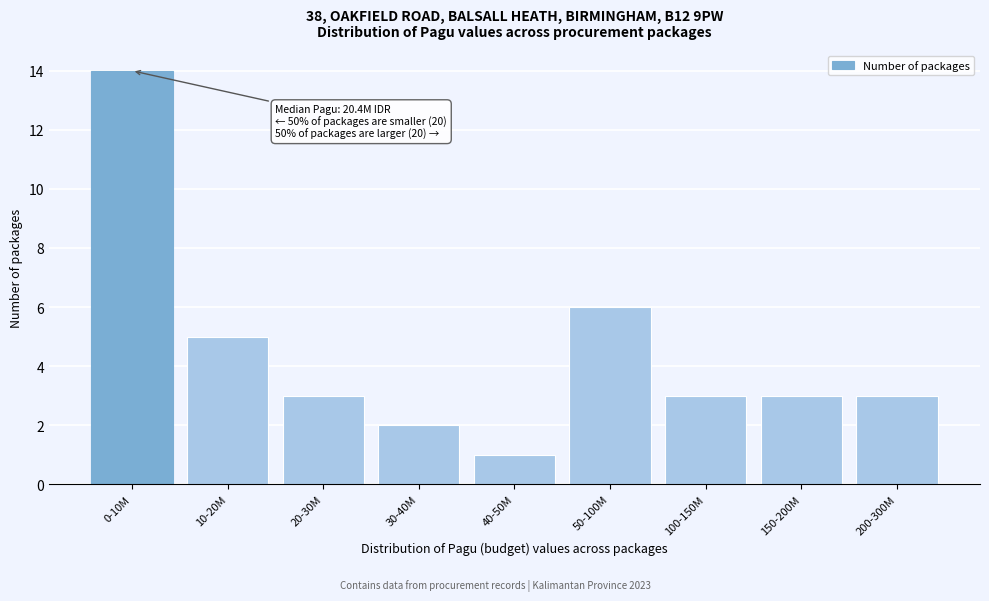

Reading left to right, list all the values displayed in this chart.

0-10M=14	10-20M=5	20-30M=3	30-40M=2	40-50M=1	50-100M=6	100-150M=3	150-200M=3	200-300M=3